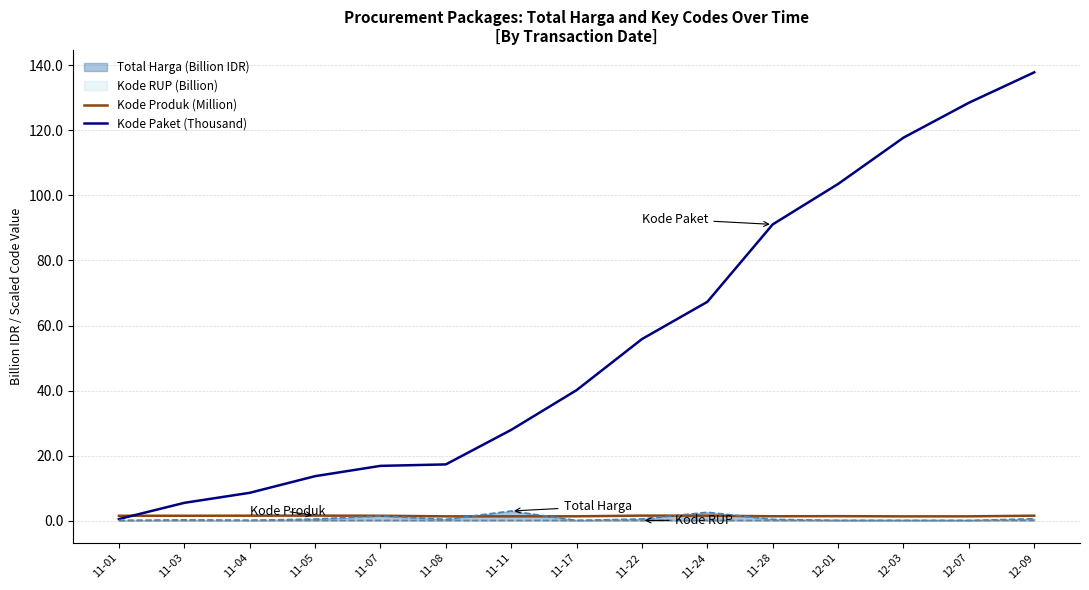

Which label corresponds to the largest value in the chart?

12-09